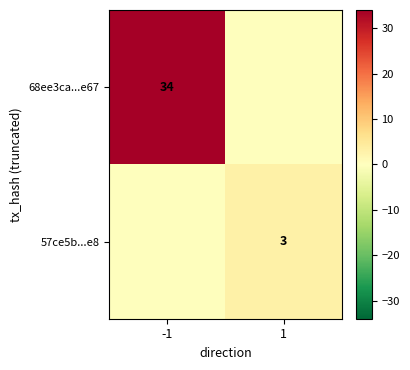

True or false: 68ee3ca...e67 has a value of 52 at -1.

False